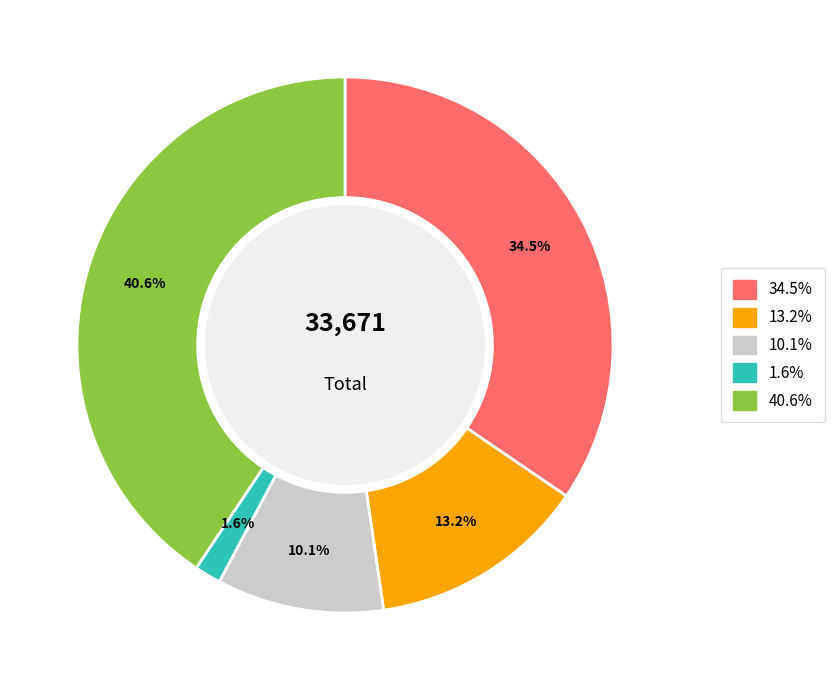

Is there any slice that represents more than half of the pie?

No